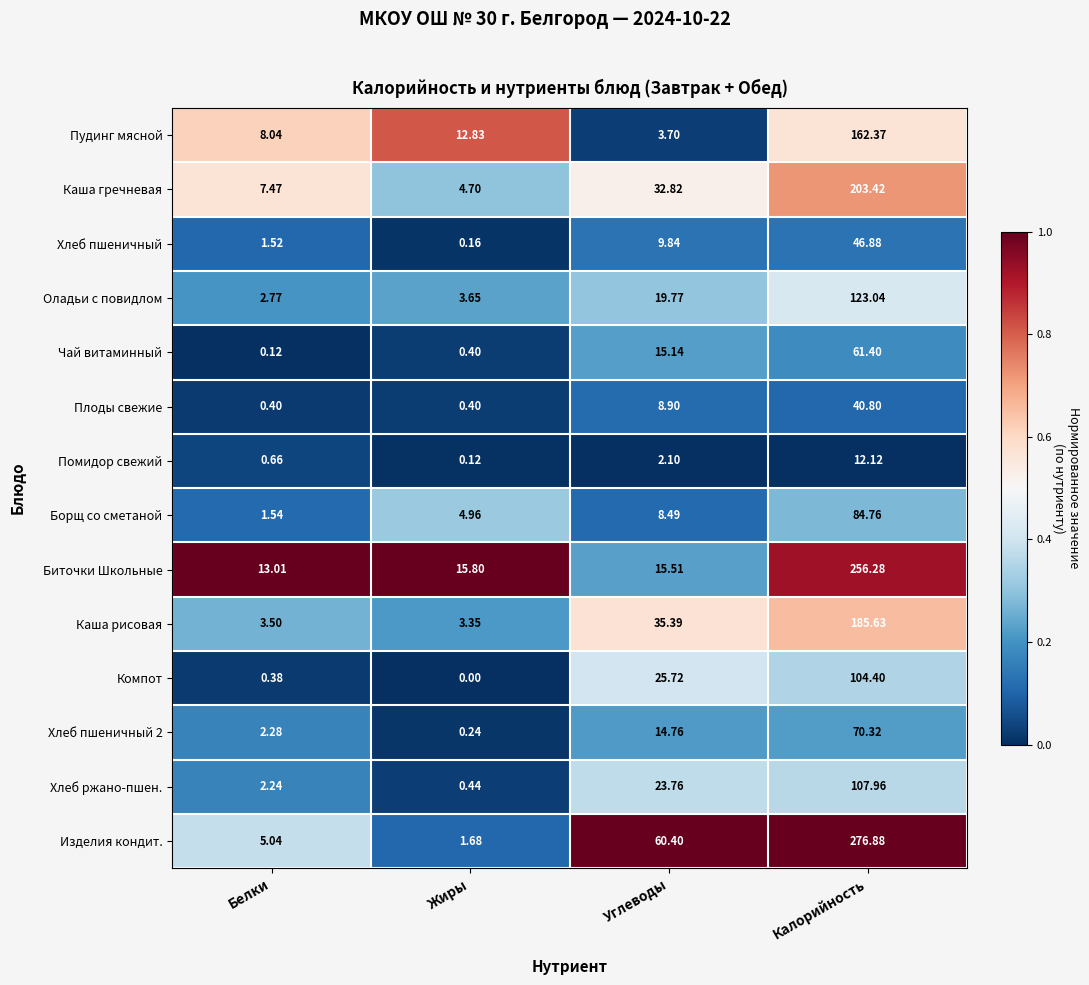

Between Белки and Жиры, which series saw the biggest shift?

Пудинг мясной